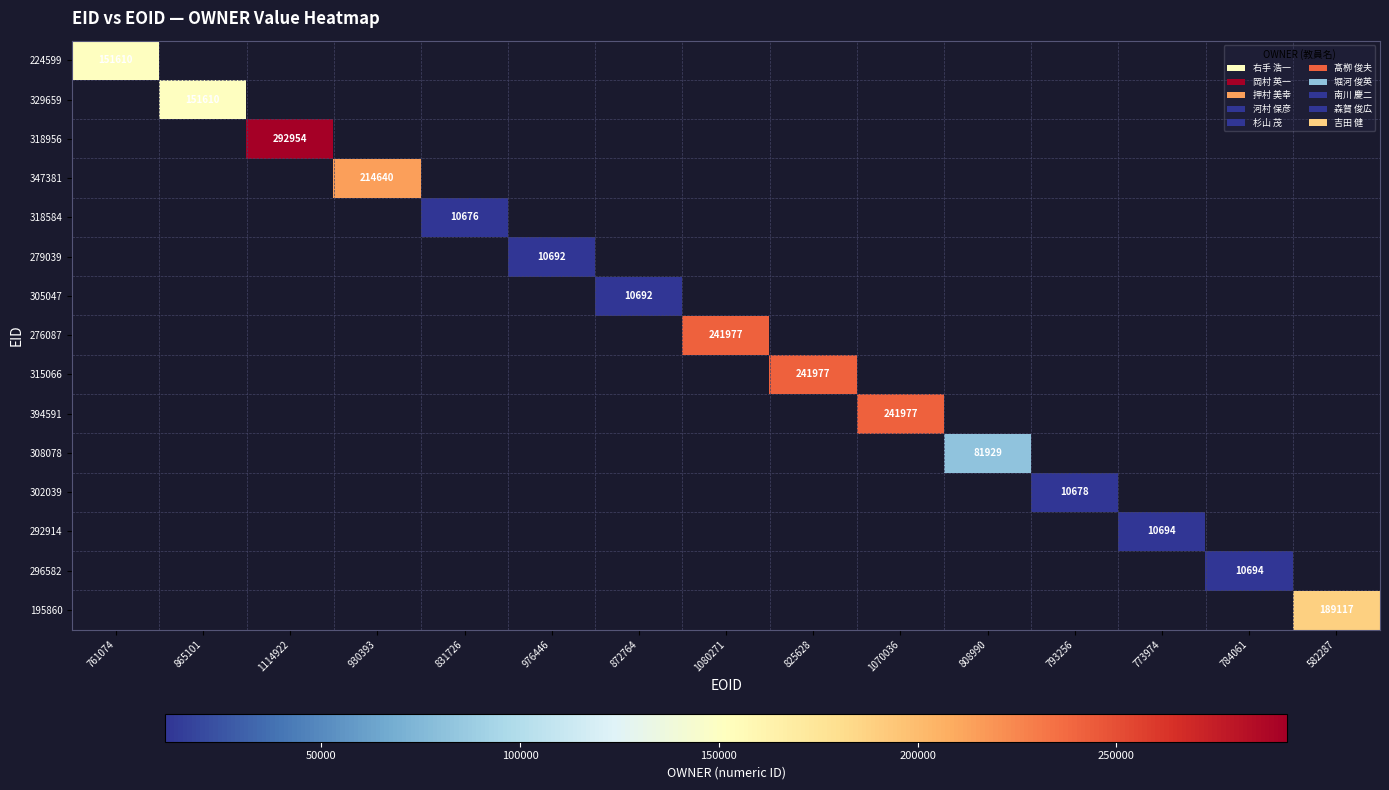

How many values in 318956 are above zero?

1